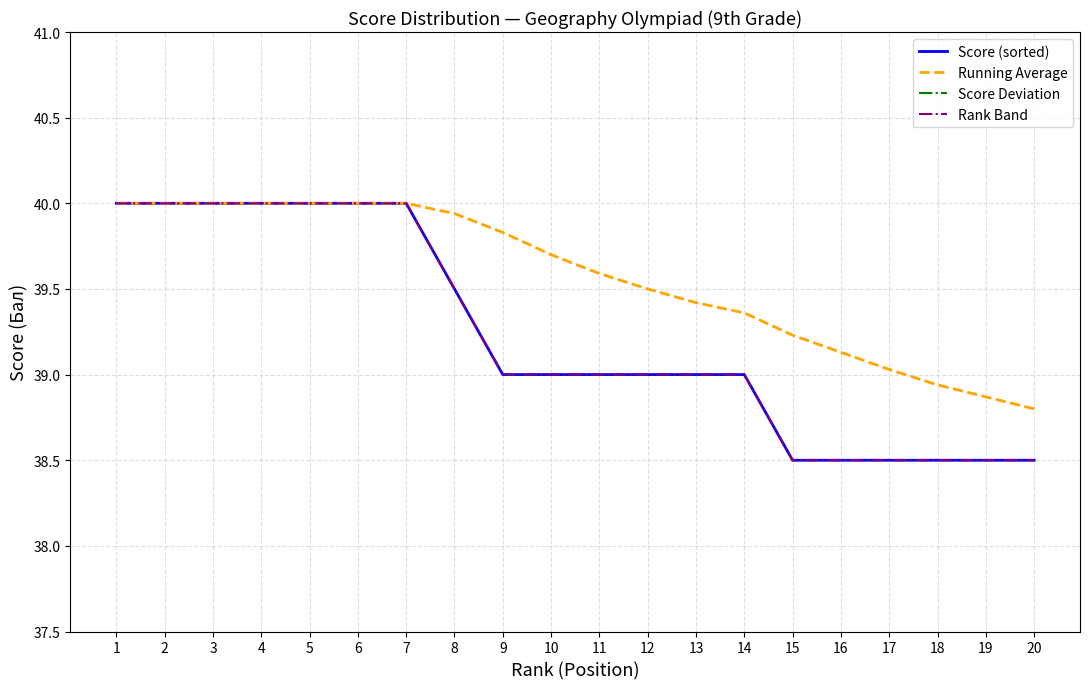

List the series in order of their peak value, highest first.

Score (sorted), Running Average, Rank Band, Score Deviation